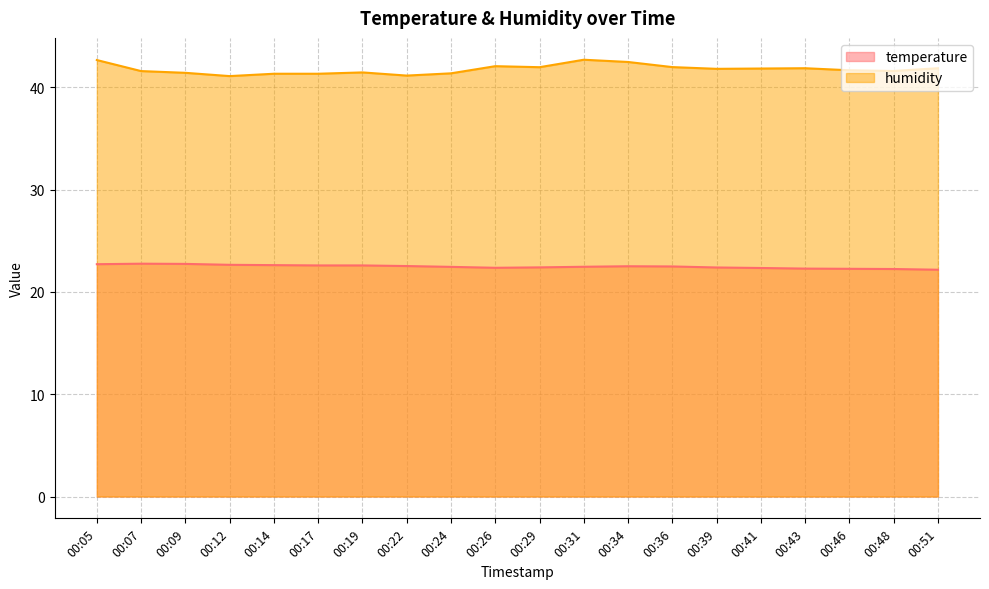

What is the difference between the humidity values at 00:36 and 00:24?

0.6